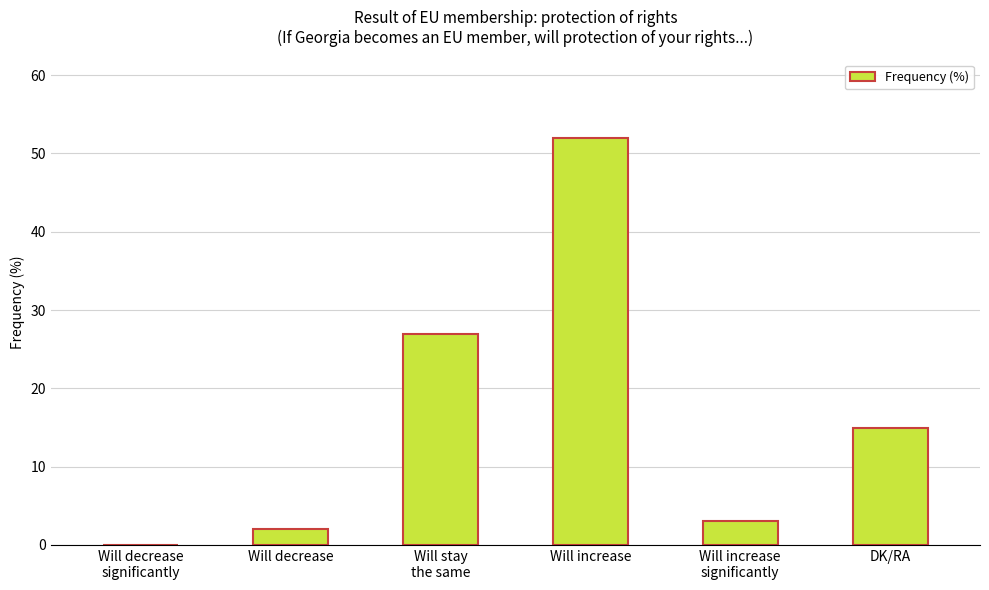

Are the bars horizontal?

No